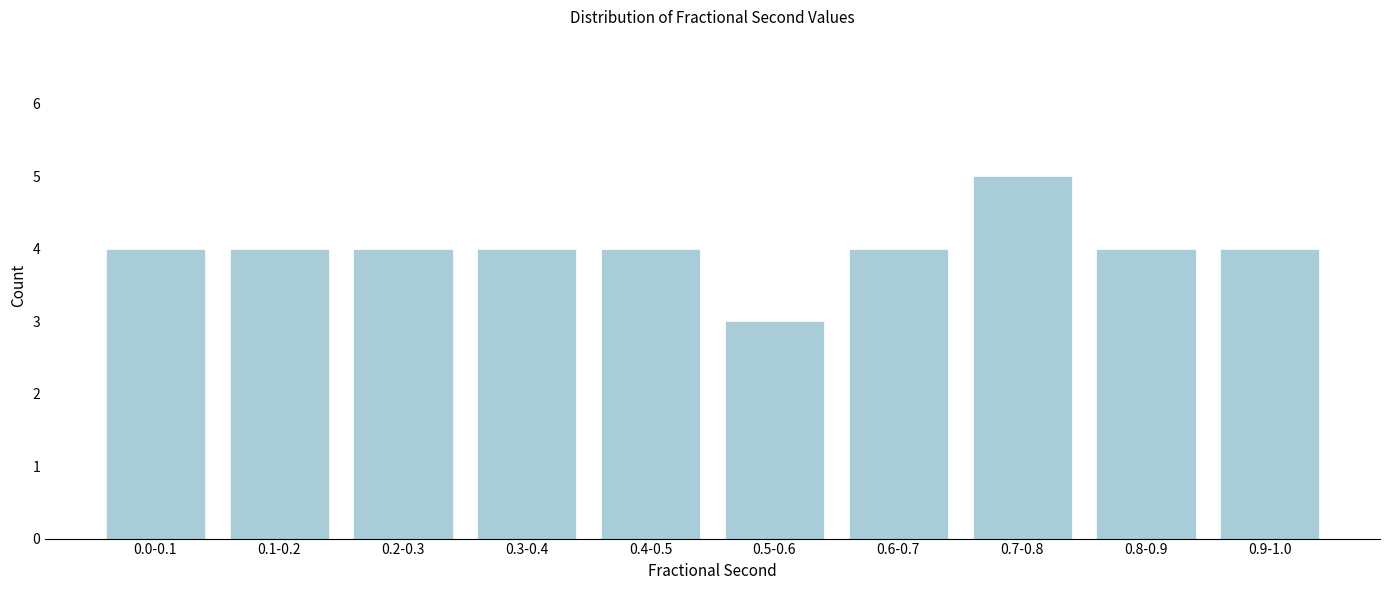

Reading right to left, transcribe all the data shown in this chart.

4	4	5	4	3	4	4	4	4	4